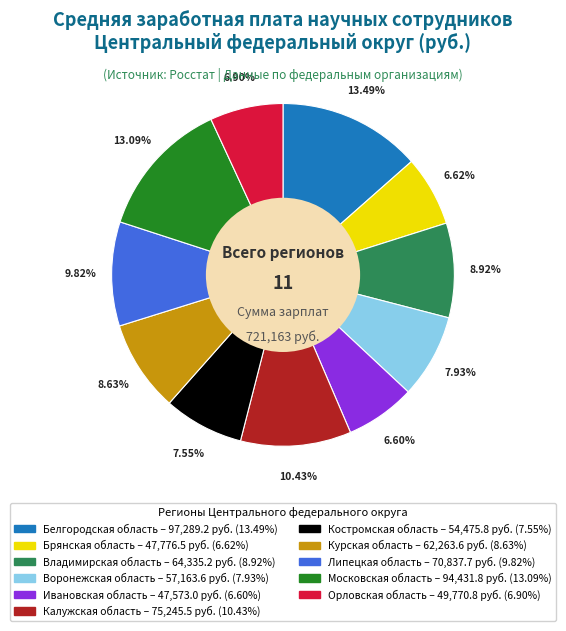

Is it true that Липецкая область is 10% of the pie?

True